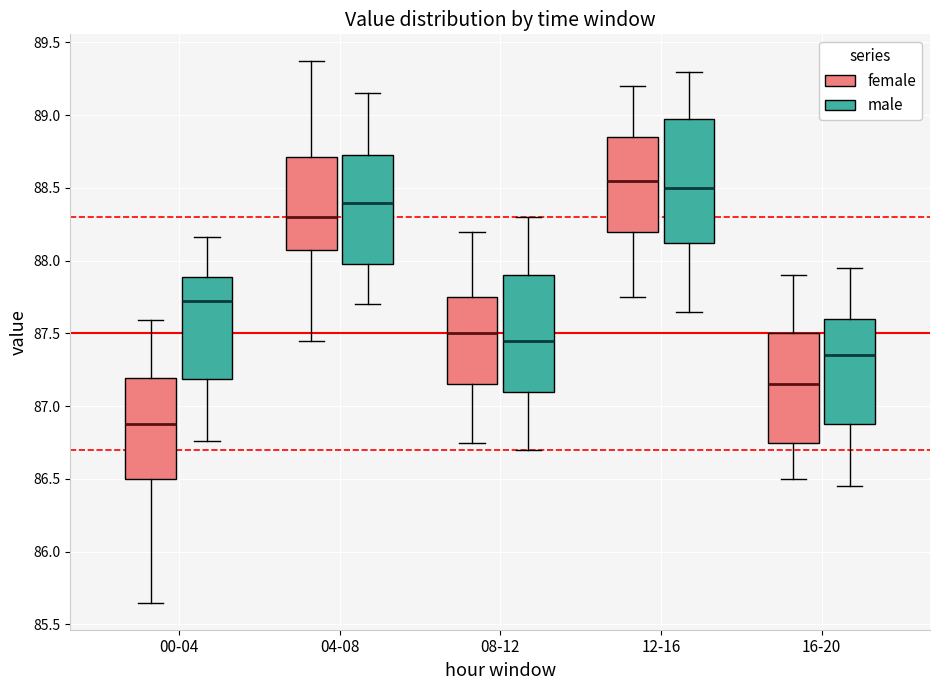

Which box's median line is the lowest?

00-04 (female)